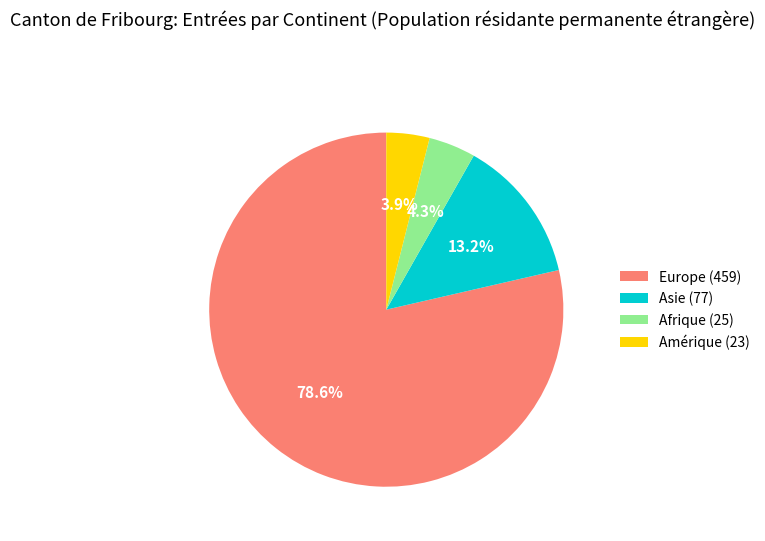

Which slice is the largest?

Europe (459)